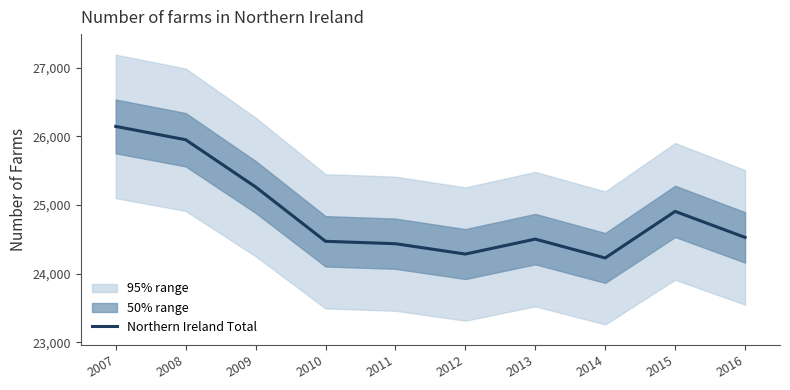

What is the value of the 8th point from the left?

24228